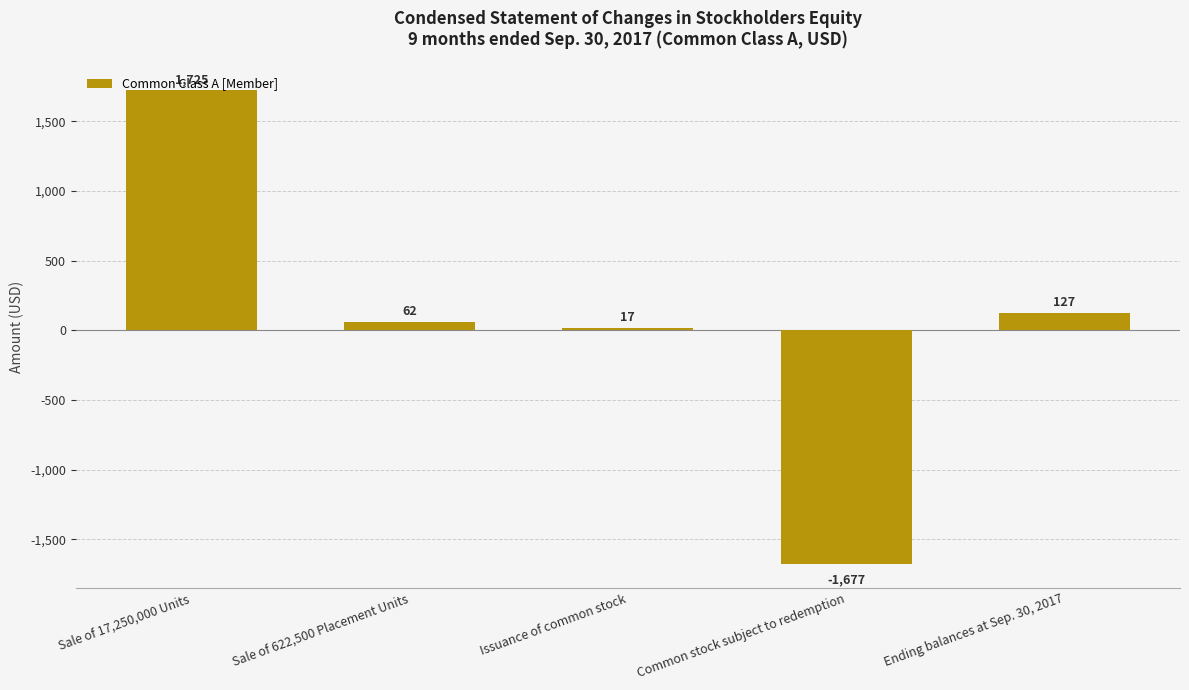

Between Common stock subject to redemption and Sale of 17,250,000 Units, which is larger?

Sale of 17,250,000 Units